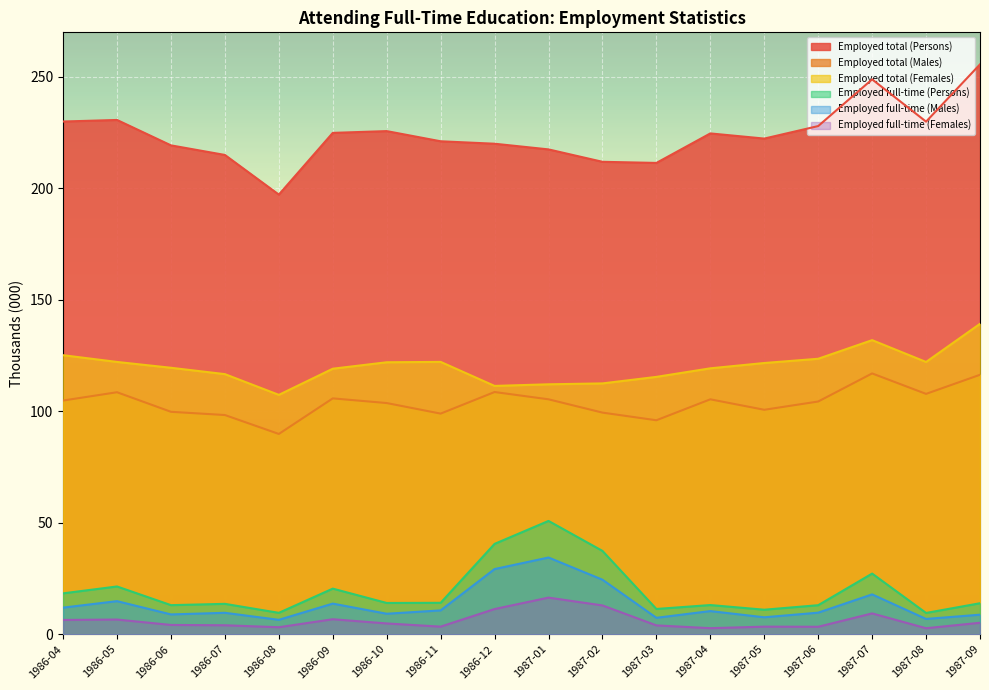

At which category is the sum across all series the highest?

1987-07